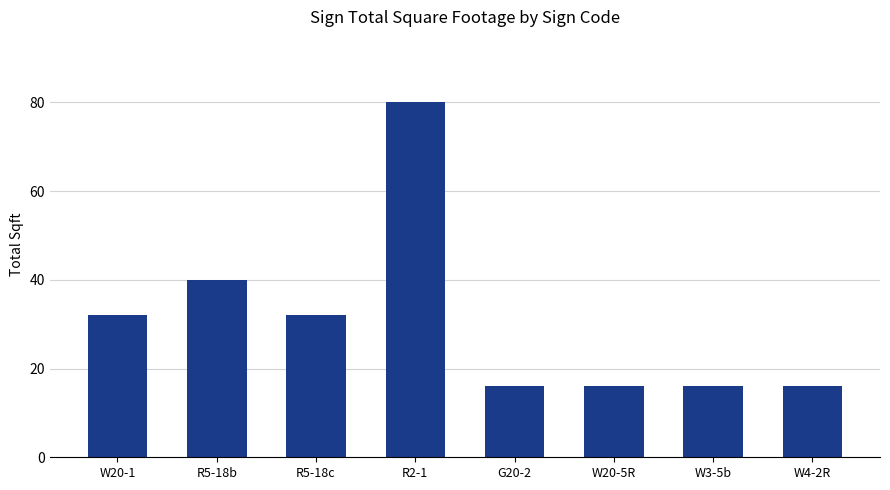

How many values are below 32?

4